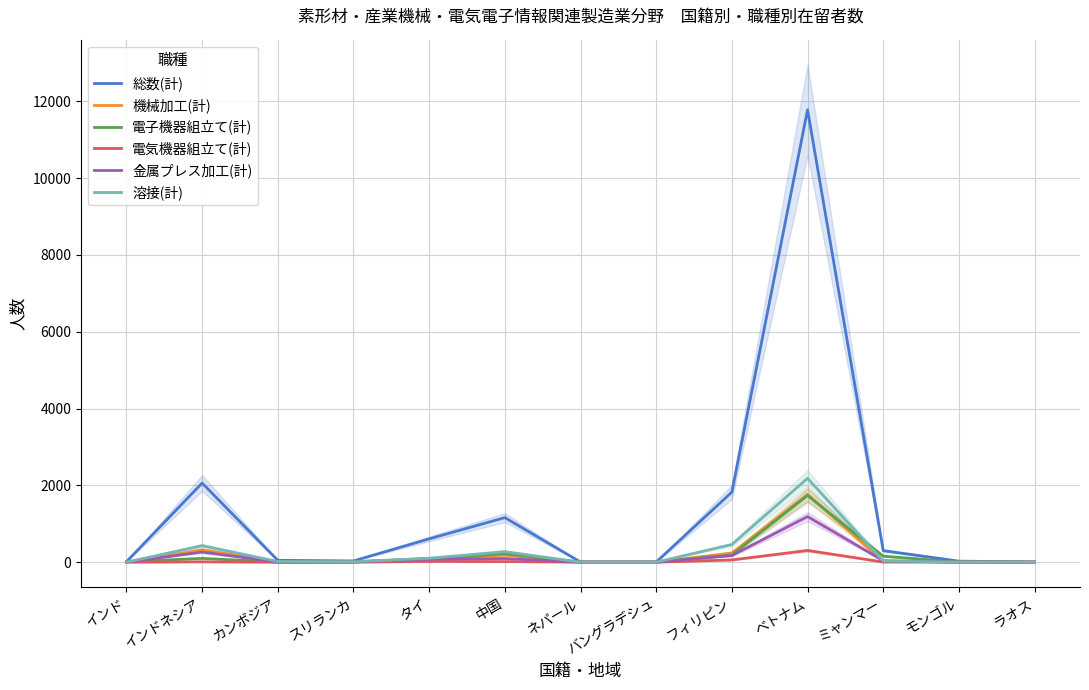

At which category does 総数(計) reach its first local valley?

スリランカ